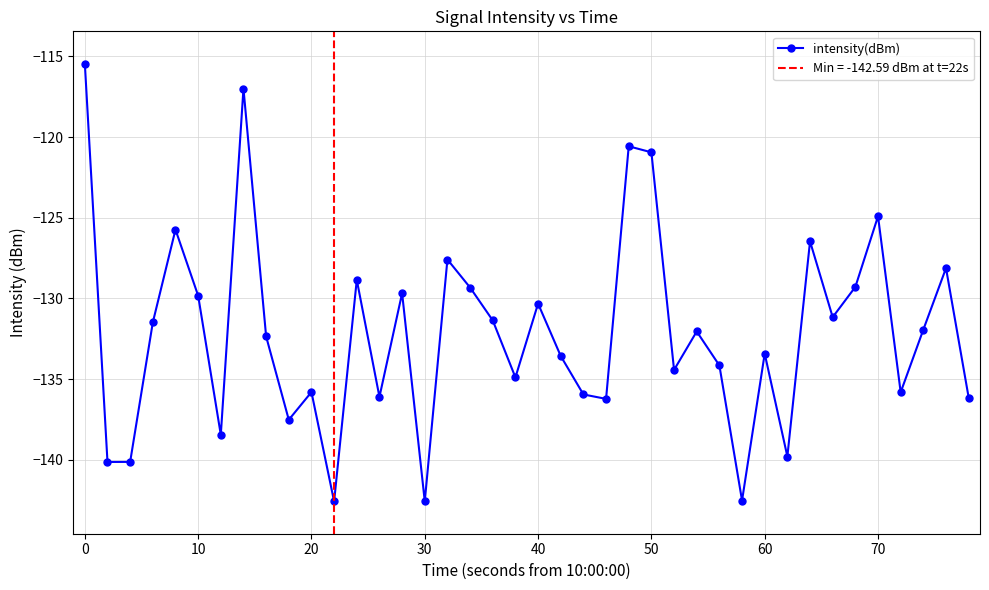

True or false: intensity(dBm) has a value of -115.4 at 0.

True